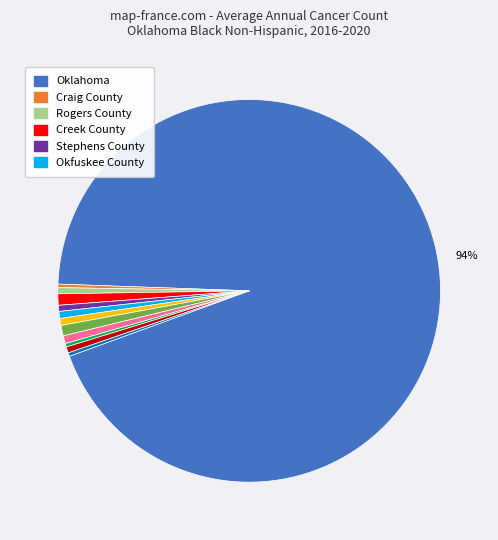

How many slices are in this pie chart?

12